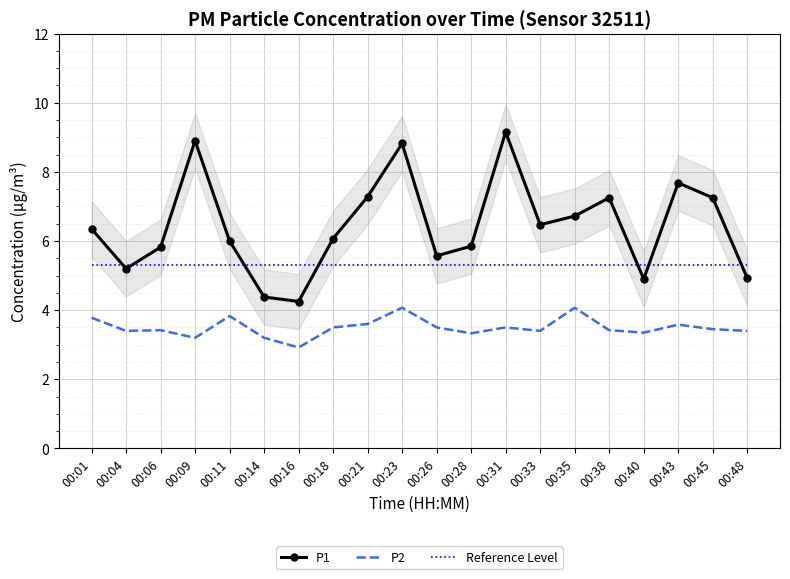

Reading left to right, transcribe all the data shown in this chart.

P1: 6.3	5.2	5.8	8.9	6.0	4.4	4.2	6.1	7.3	8.8	5.6	5.8	9.2	6.5	6.7	7.2	4.9	7.7	7.2	4.9
P2: 3.8	3.4	3.4	3.2	3.8	3.2	2.9	3.5	3.6	4.1	3.5	3.3	3.5	3.4	4.1	3.4	3.4	3.6	3.5	3.4
Reference Level: 5.3	5.3	5.3	5.3	5.3	5.3	5.3	5.3	5.3	5.3	5.3	5.3	5.3	5.3	5.3	5.3	5.3	5.3	5.3	5.3